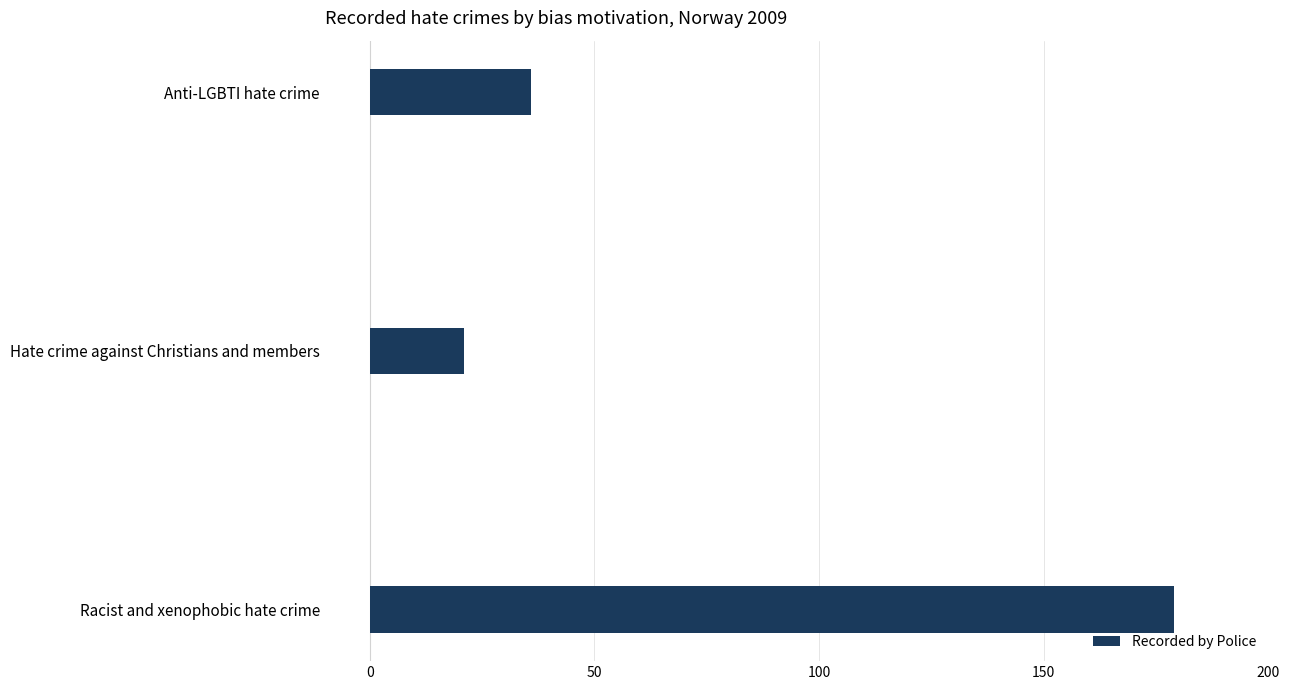

The value at Racist and xenophobic hate crime is 179. True or false?

True